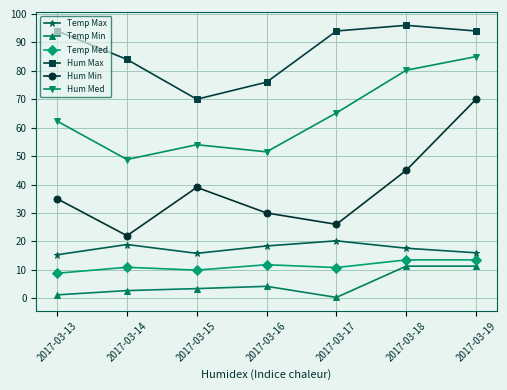

Is it true that Hum Med equals 121.7 at 2017-03-18?

False